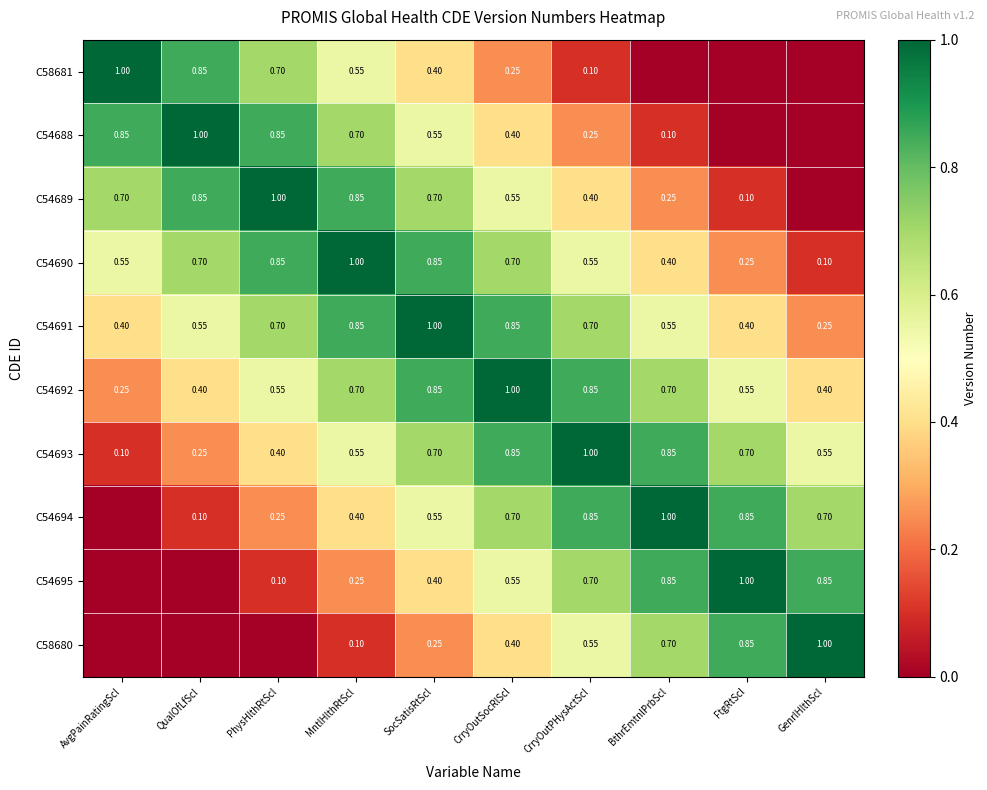

Where is C54692 nearest to the value 0?

AvgPainRatingScl